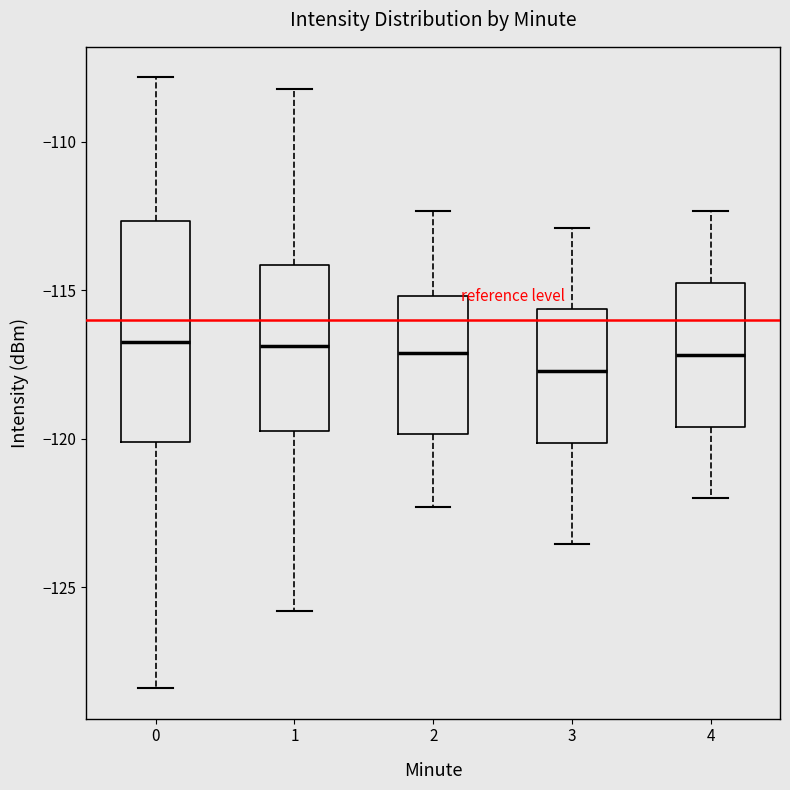

Reading left to right, transcribe this box plot: for each box, give where its median line is, the range the box spans, and where its two whiskers end, as read against the y-axis. The values are not printed on the chart, so give them approximately, as read against the axis.

0: median -116.5, box -120.0 to -112.5, whiskers -128.5 to -108.0
1: median -117.0, box -119.5 to -114.0, whiskers -126.0 to -108.0
2: median -117.0, box -120.0 to -115.0, whiskers -122.5 to -112.5
3: median -117.5, box -120.0 to -115.5, whiskers -123.5 to -113.0
4: median -117.0, box -119.5 to -115.0, whiskers -122.0 to -112.5